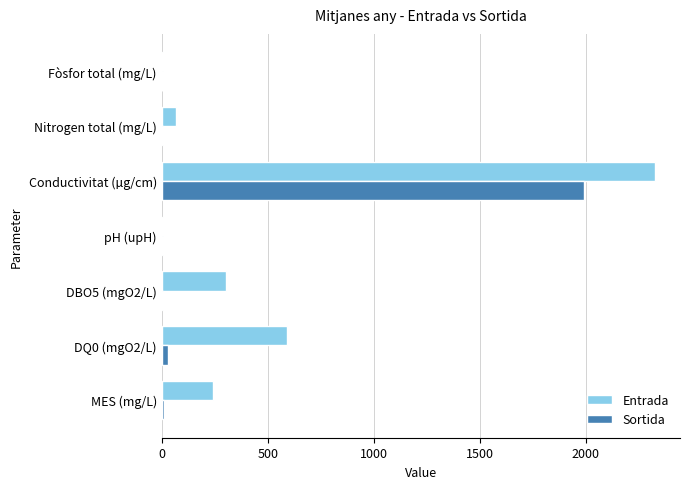

What are all the series names shown in the legend?

Entrada, Sortida